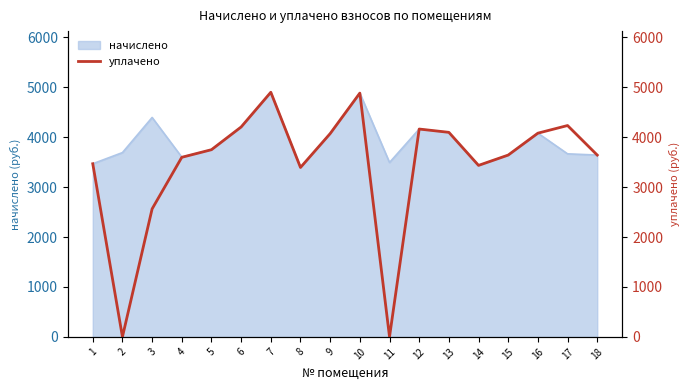

Reading left to right, transcribe all the data shown in this chart.

1=3469.3	2=0.0	3=2564.7	4=3598.6	5=3750.8	6=4206.2	7=4901.8	8=3394.8	9=4073.8	10=4885.2	11=0.0	12=4164.8	13=4098.6	14=3436.3	15=3643.2	16=4082.0	17=4235.1	18=3643.2